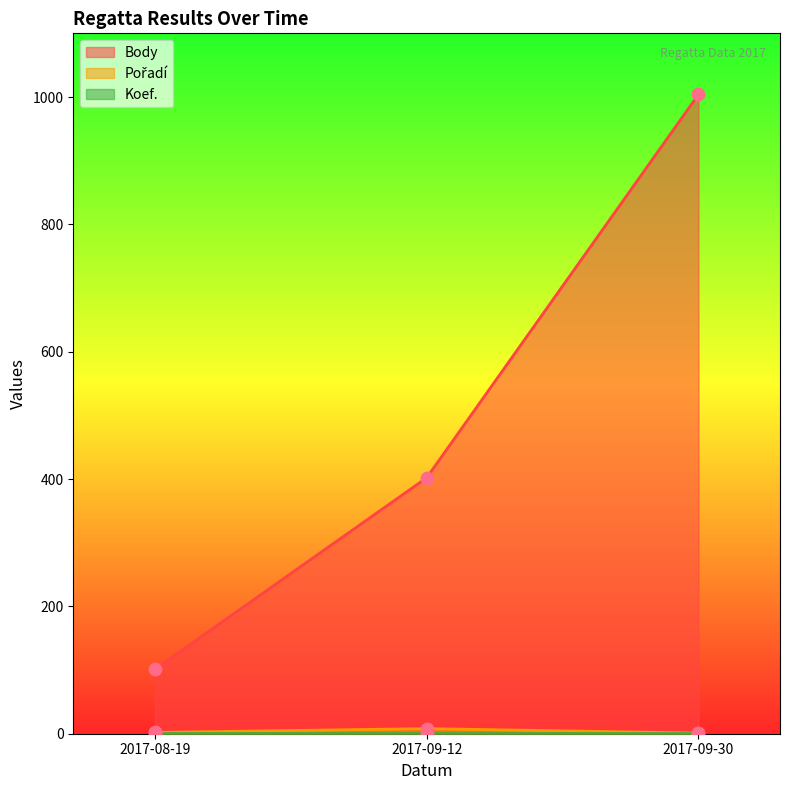

Which series contains the lowest Y value?

Pořadí